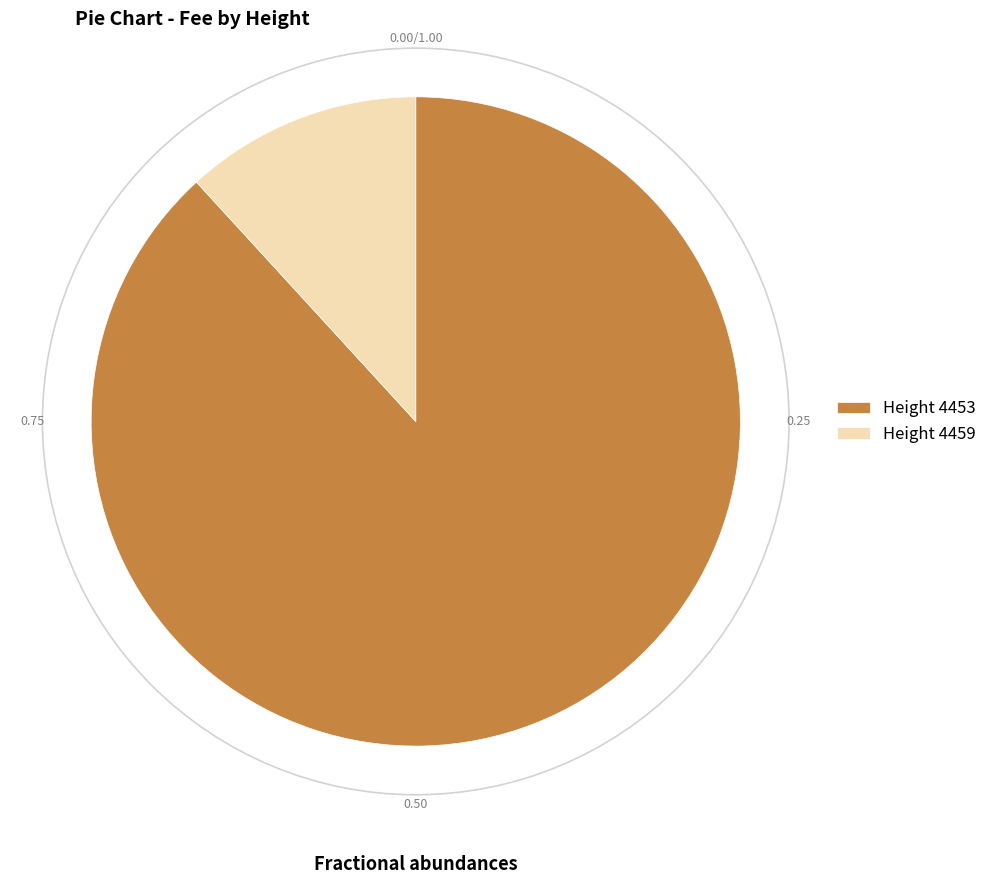

Which category accounts for the majority?

Height 4453